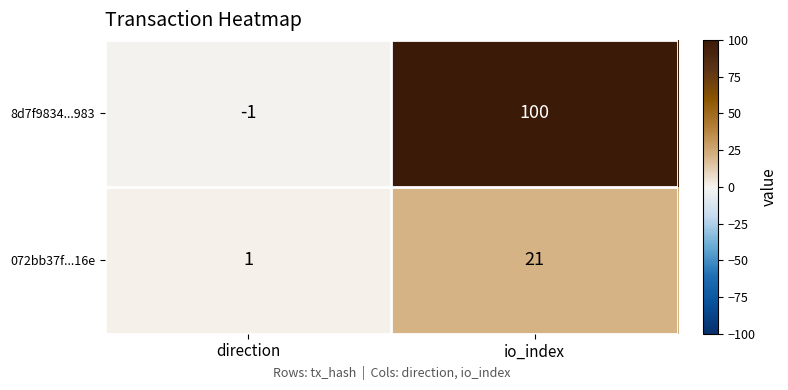

At how many categories does at least one series exceed 47?

1